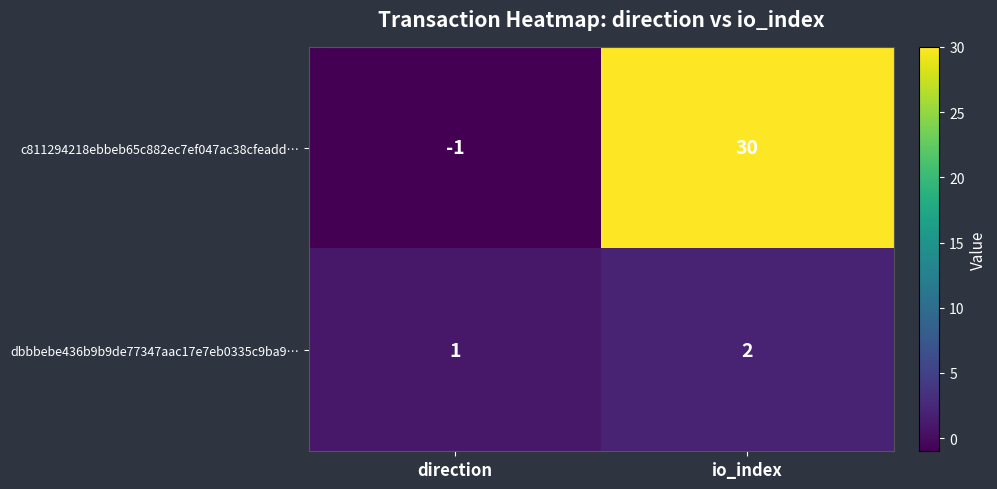

Between direction and io_index, which series saw the biggest shift?

c811294218ebbeb65c882ec7ef047ac38cfeadd…